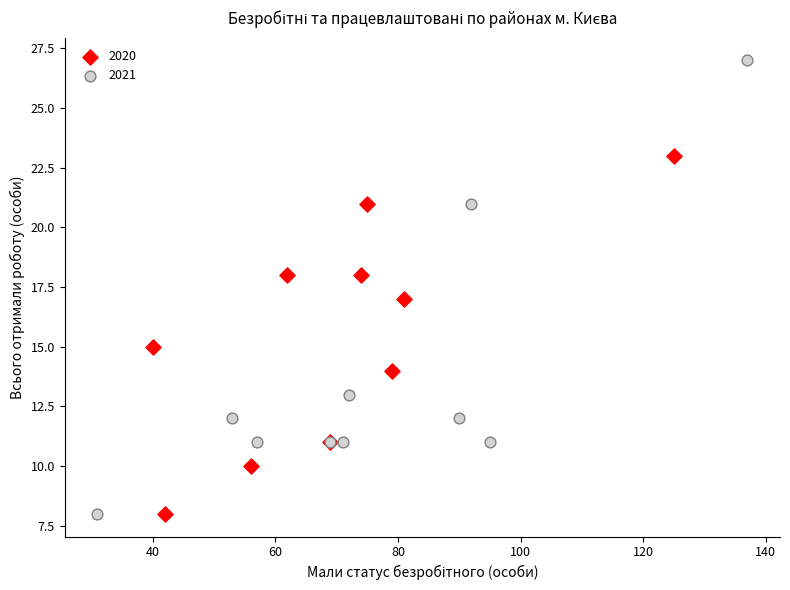

Which series reaches the maximum Y coordinate?

2021